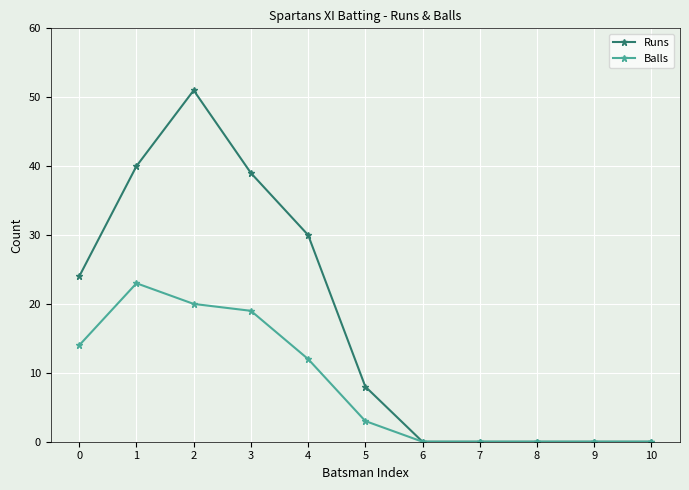

Where is the first local maximum for Runs?

2